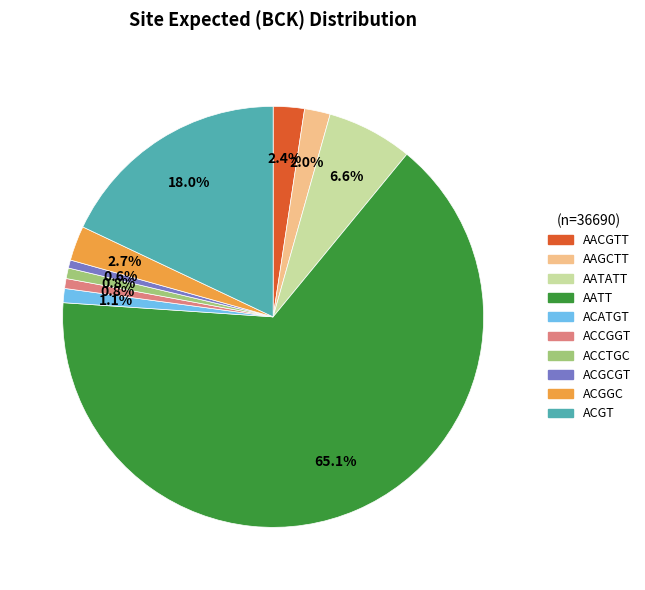

What percentage is the ACCTGC slice, to the nearest percent?

1%